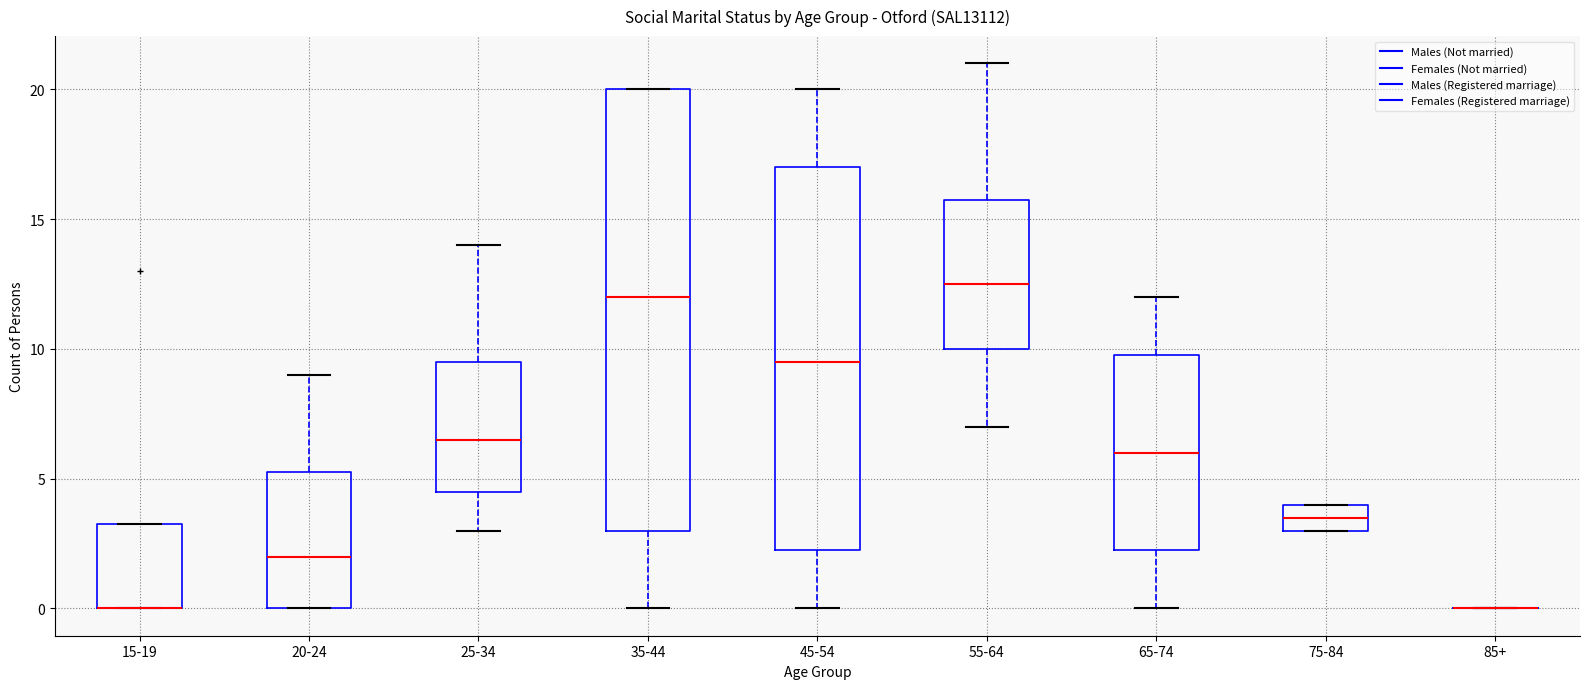

Where is the upper edge of the box for 75-84 on the y-axis? The values are not printed on the chart, so give them approximately, as read against the axis.

4.0